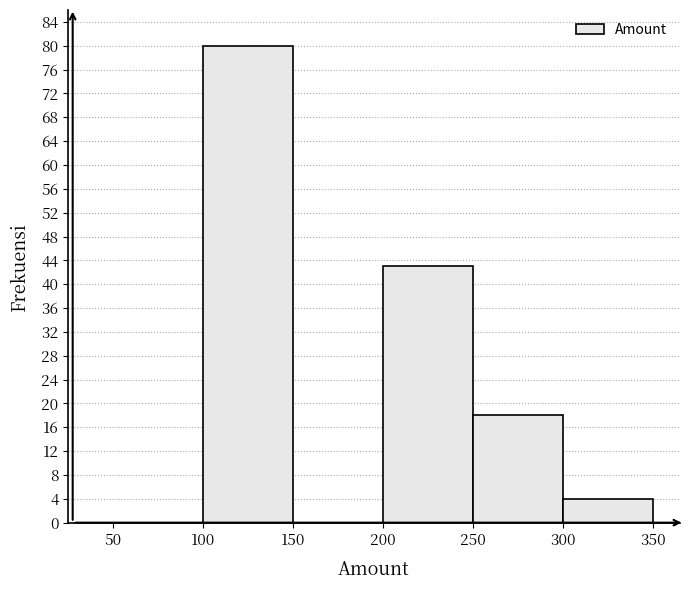

How tall is the bar that spans 100 to 150 on the x-axis? The values are not printed on the chart, so give them approximately, as read against the axis.

80